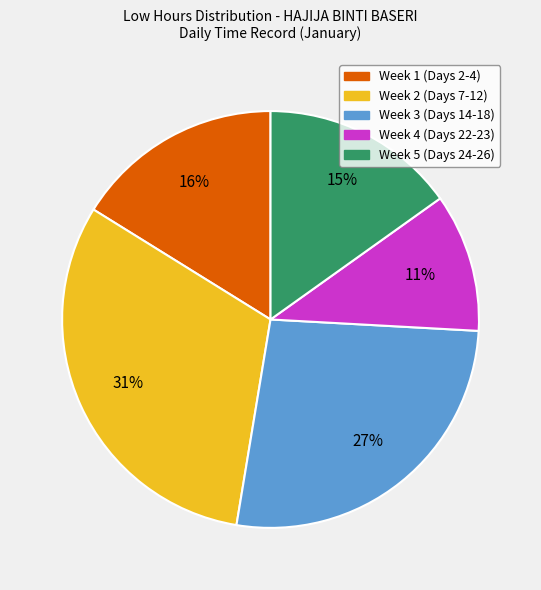

Does any single category account for the majority?

No